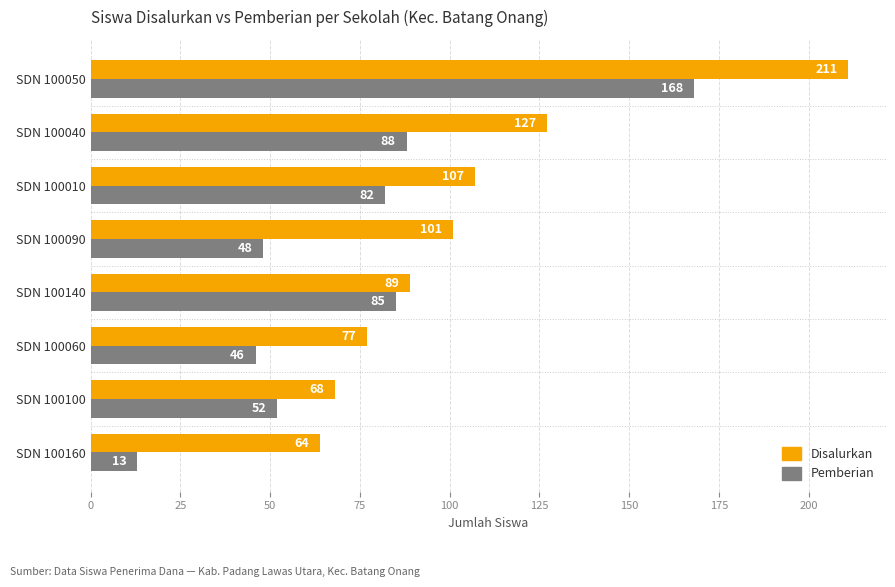

At which label is Disalurkan closest to 137?

SDN 100040